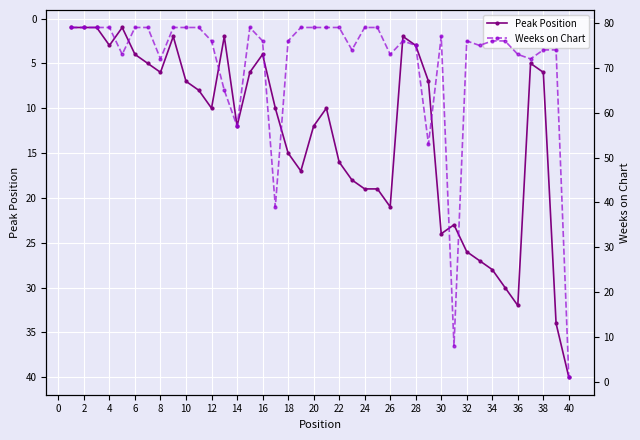

Which category has the highest value in the Peak Position series?

40